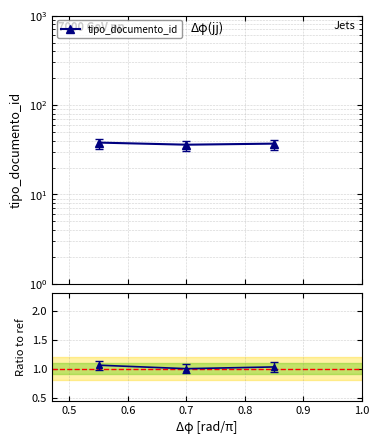

The chart shows a value of 1.4 at 0.6. True or false?

False